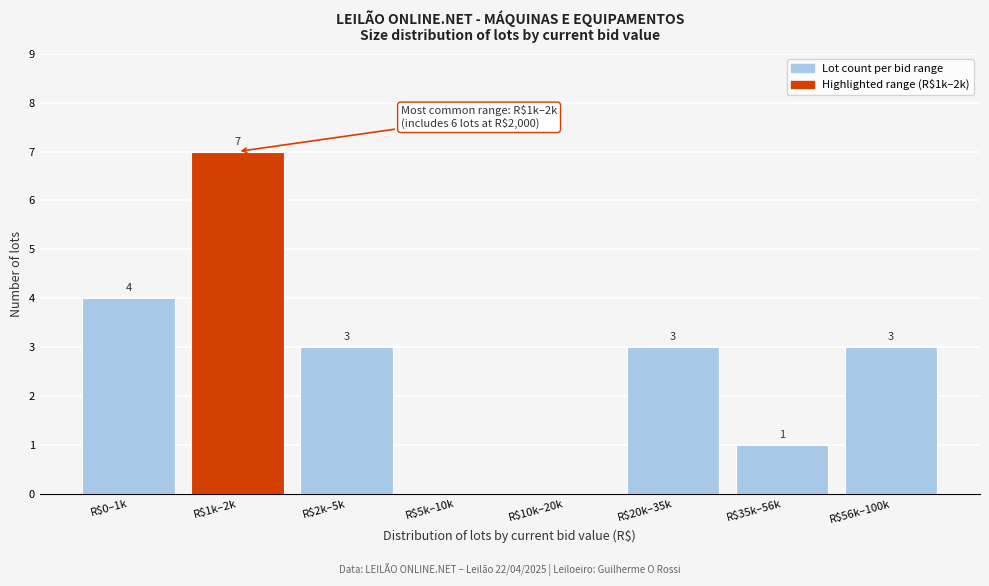

Where does the data first go above 3?

R$0–1k